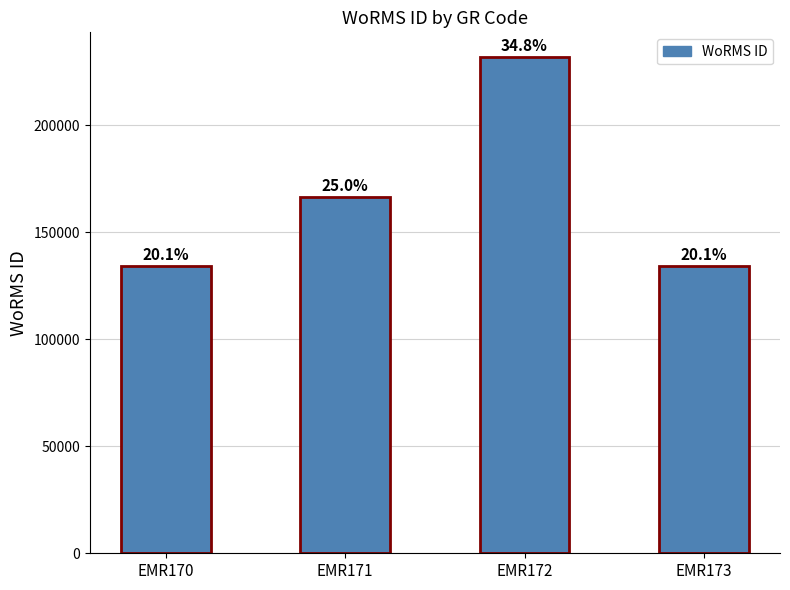

Reading left to right, what are all the values shown in this chart?

134121	166496	231816	134285